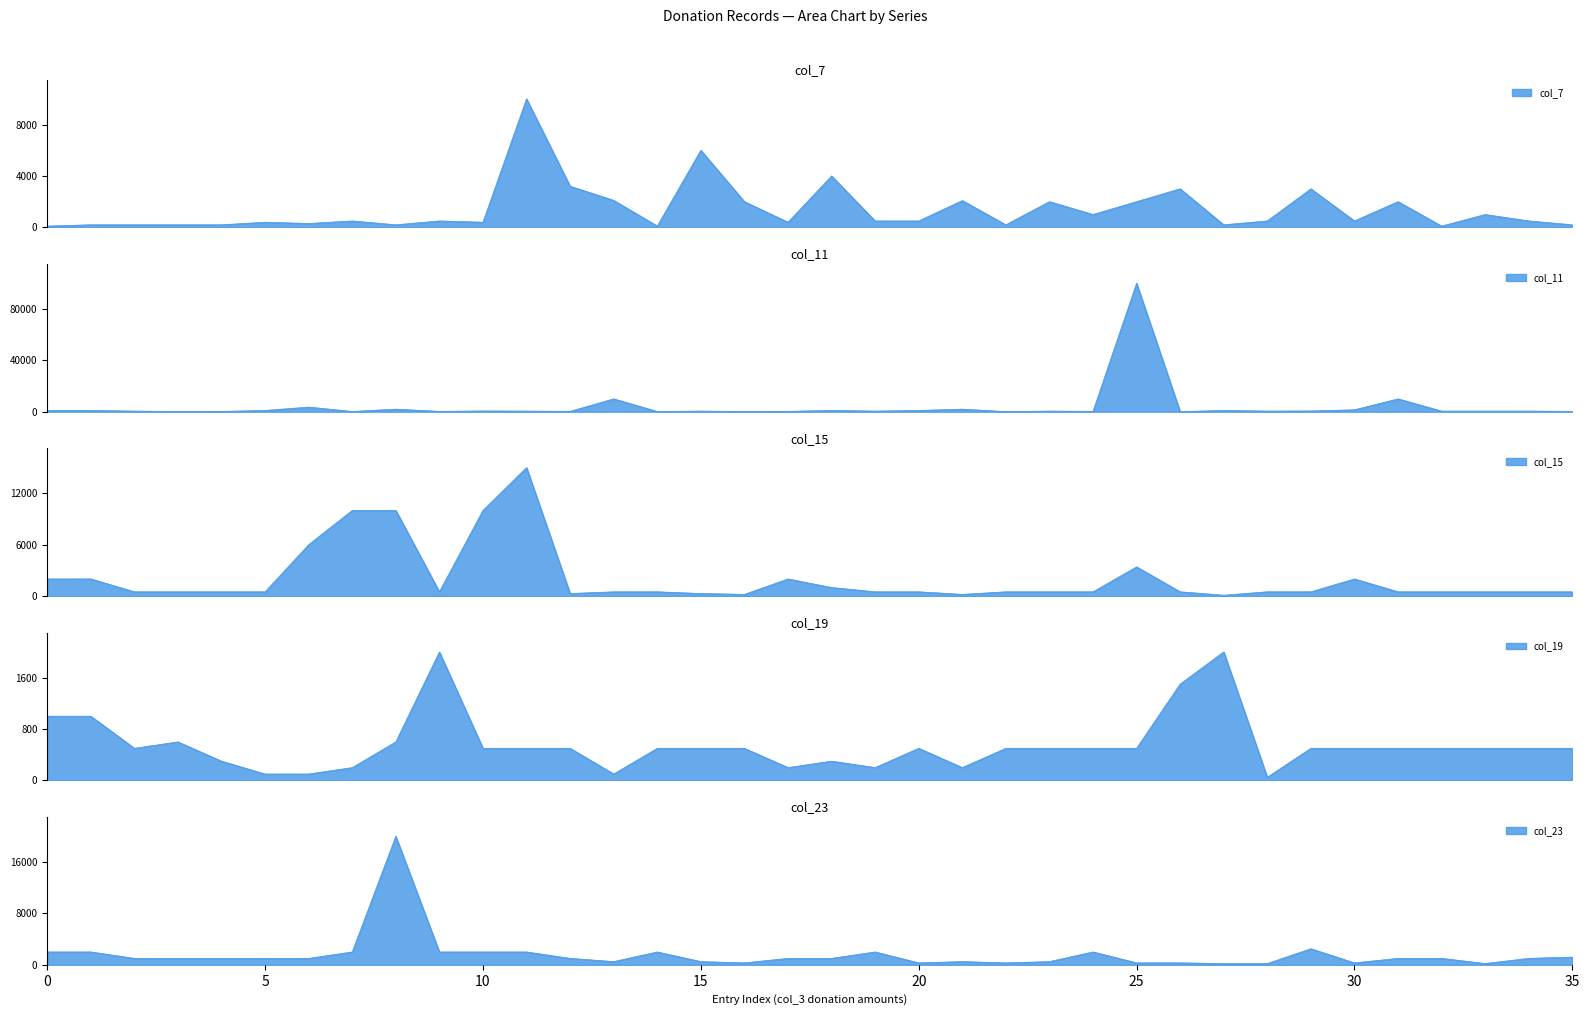

Is it true that col_11 equals 586 at 100?

False